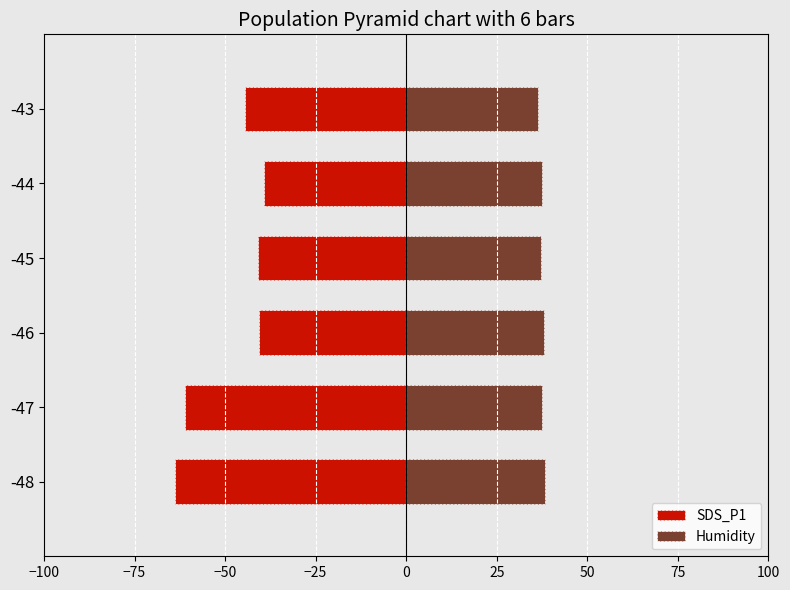

Is it true that SDS_P1 equals -20.9 at -46?

False